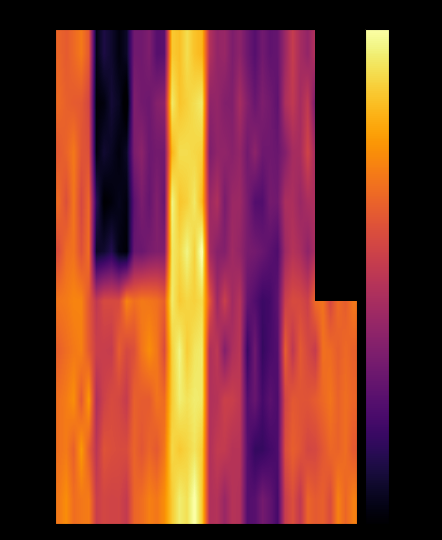

What is the smallest value displayed?

38.2